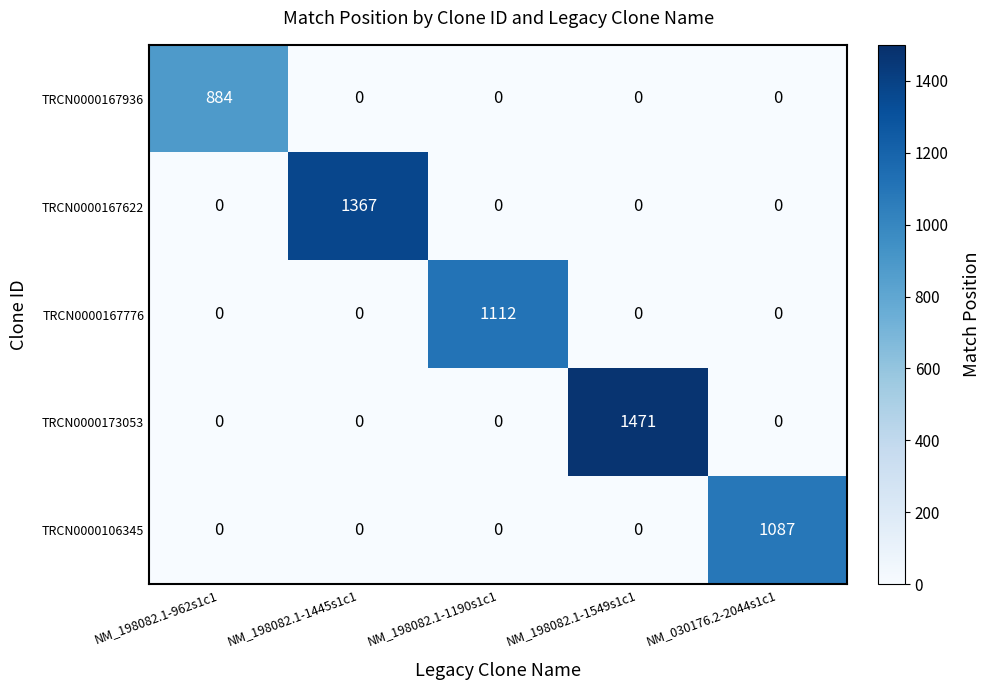

The value of TRCN0000167776 at NM_198082.1-1445s1c1 is 0. True or false?

True